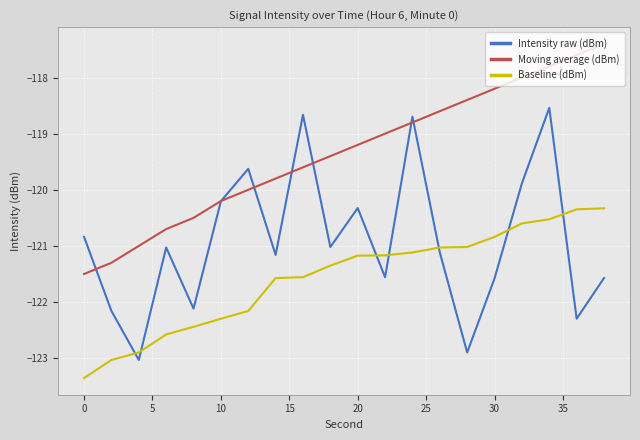

How many times do Intensity raw (dBm) and Baseline (dBm) cross each other?

7